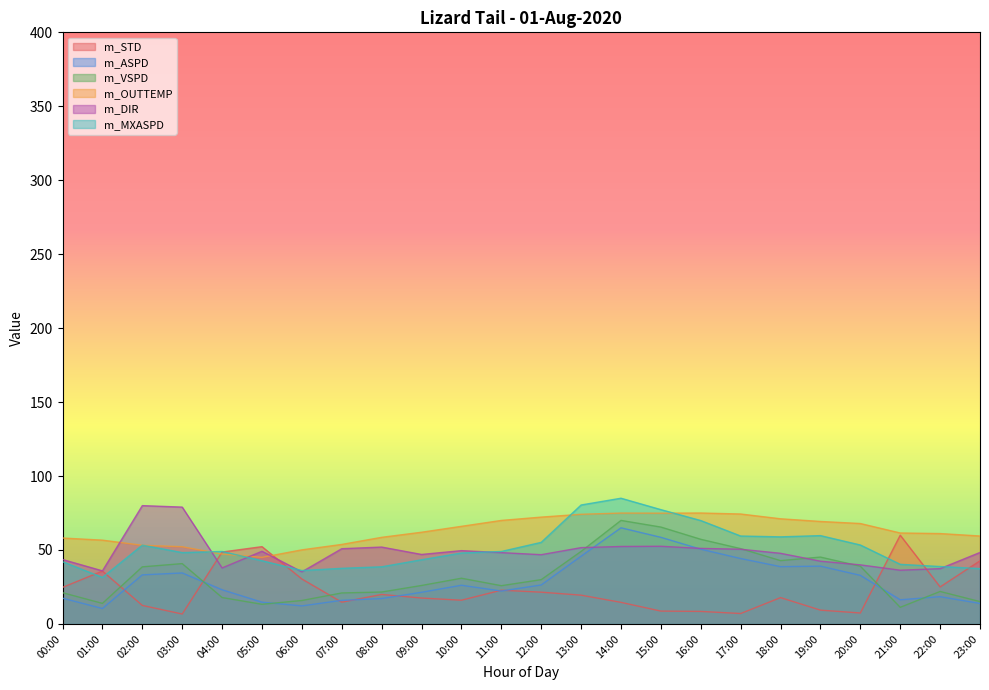

What is the difference between the m_OUTTEMP values at 18:00 and 00:00?

13.0